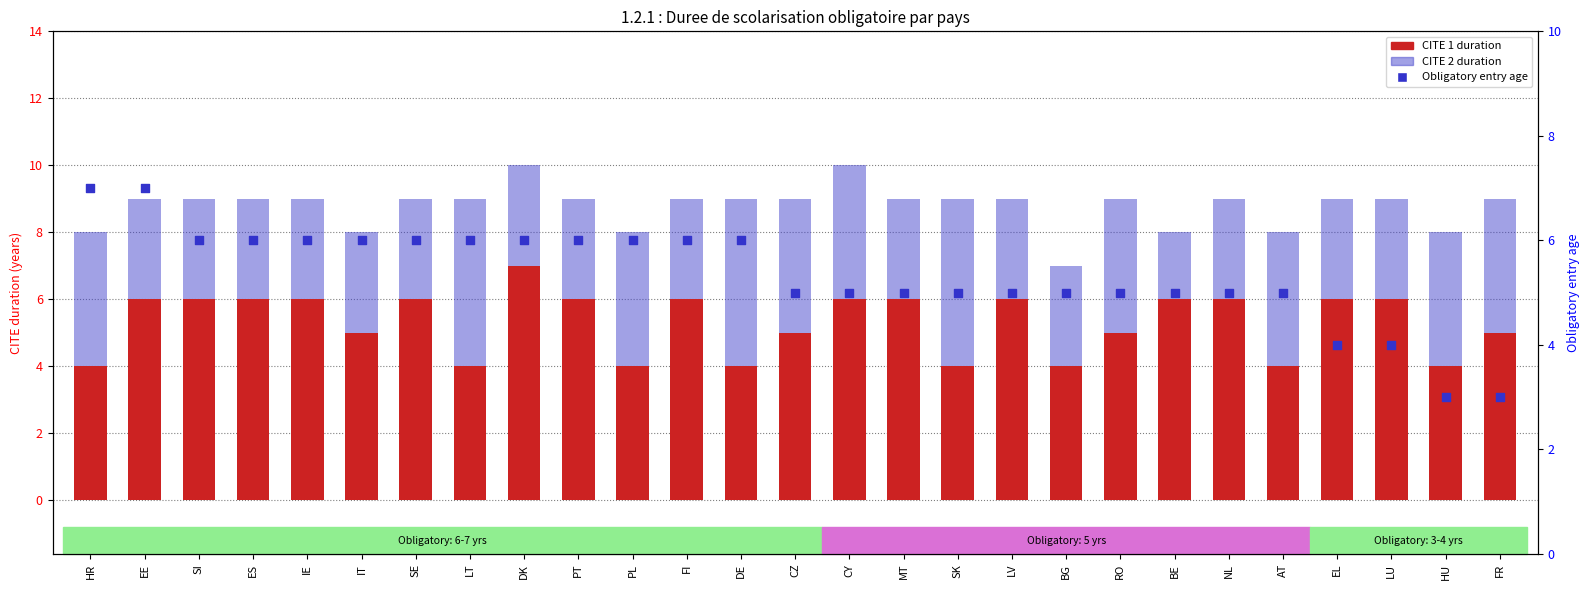

Which series reaches the maximum Y coordinate?

CITE 1